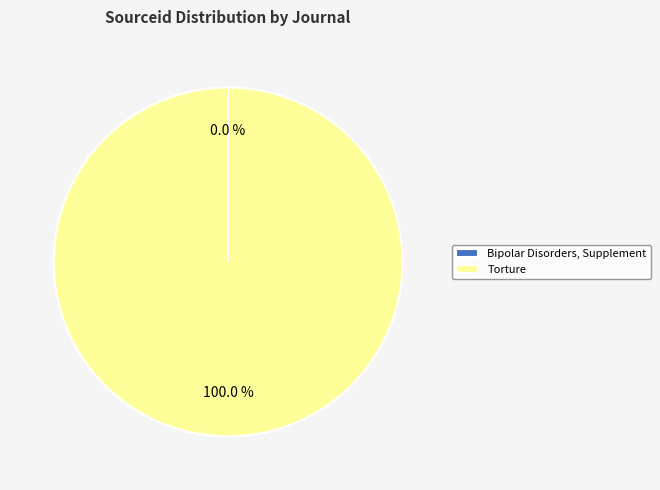

What is the largest slice in the pie chart?

Torture